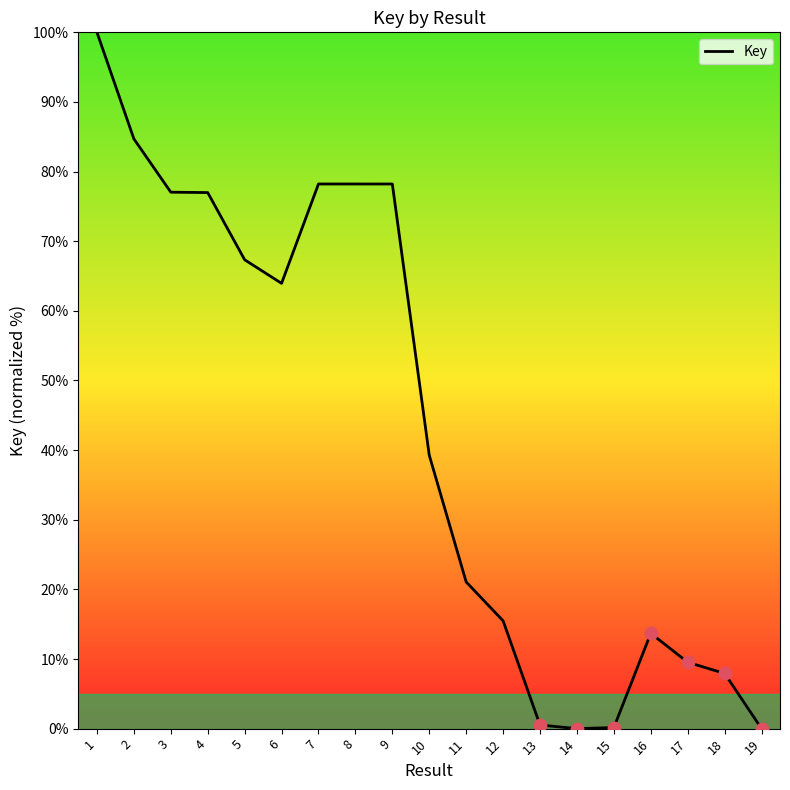

What is the change in value from 2 to 14?

-84.7